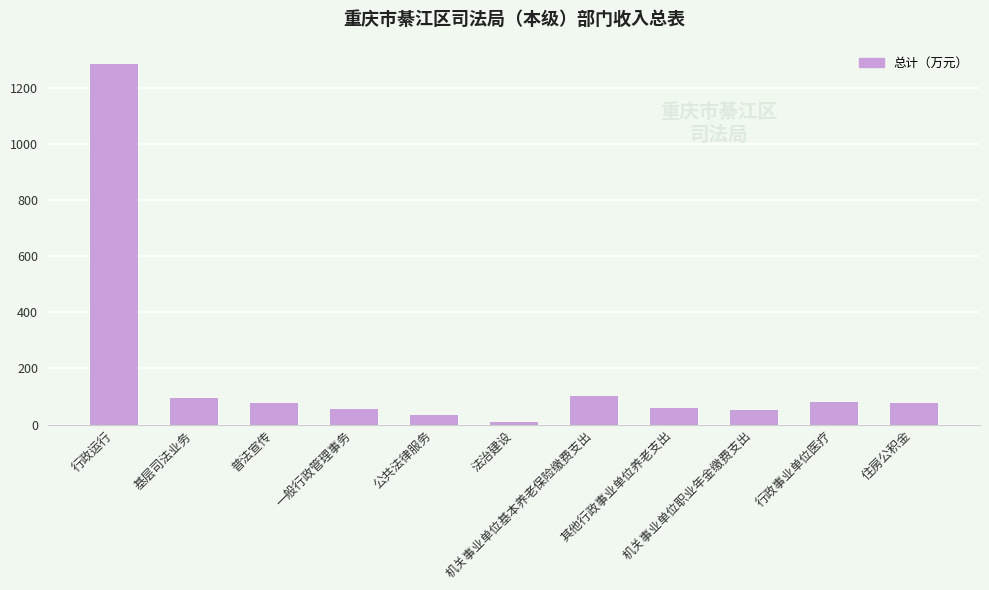

How many categories are shown in the chart?

11